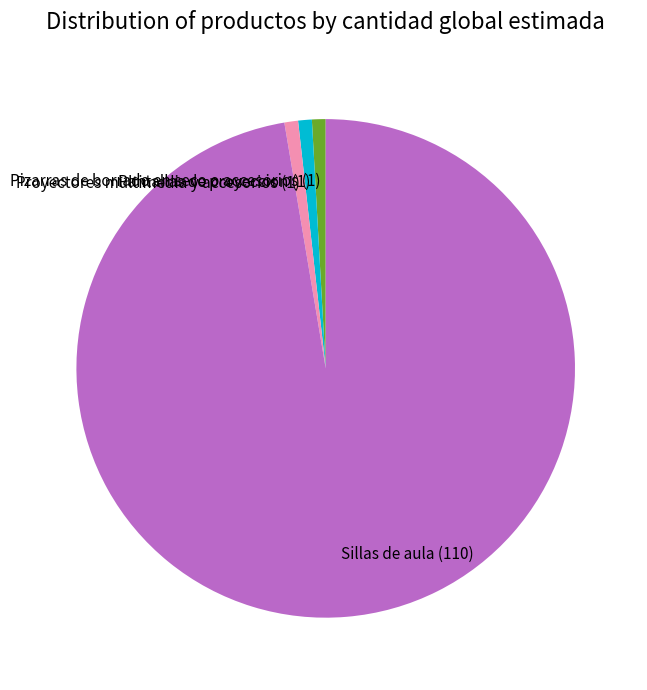

Which has a higher value, Sillas de aula (110) or Proyectores multimedia y accesorios (1)?

Sillas de aula (110)